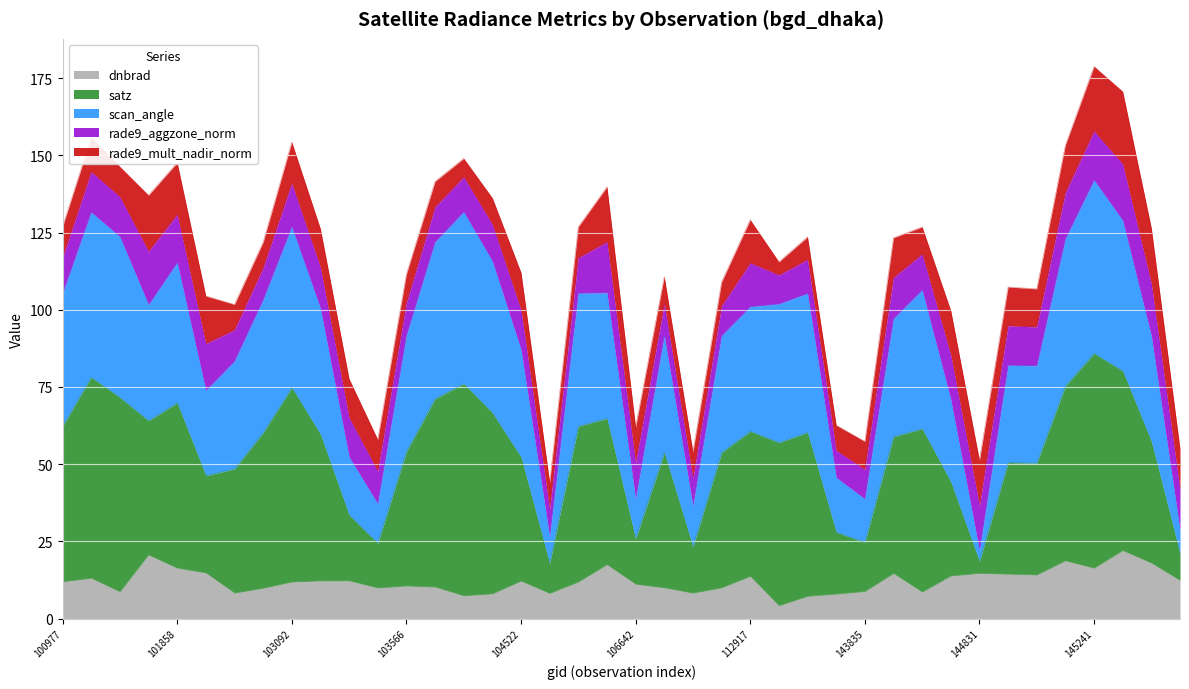

At which category is the sum across all series the highest?

145241